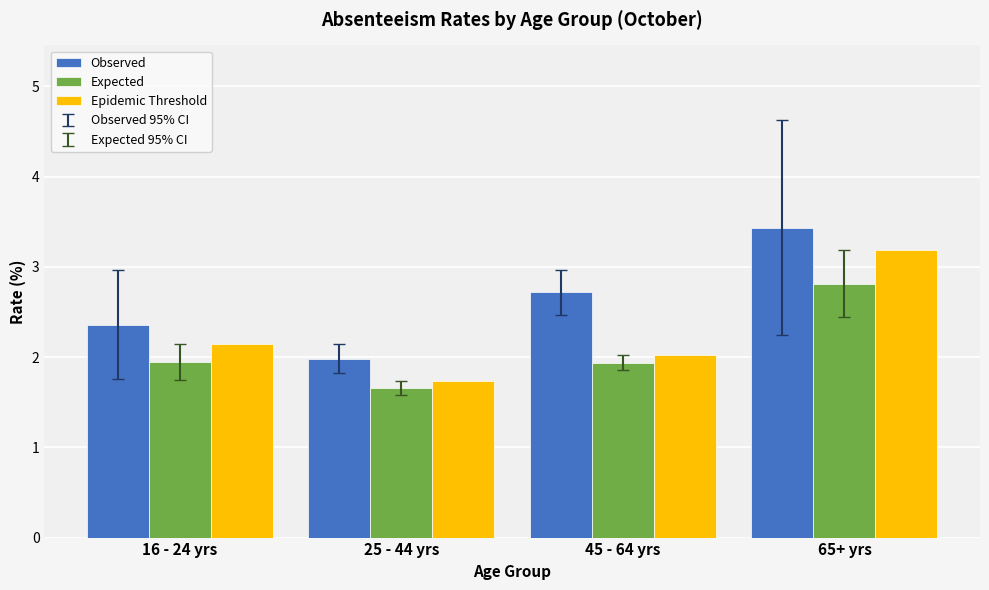

What is the approximate value of Observed at 65+ yrs?

3.4